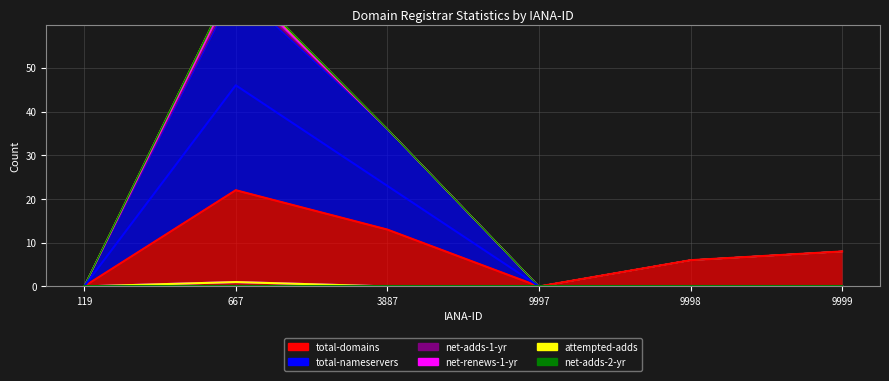

True or false: net-adds-1-yr and total-domains cross at least once.

False